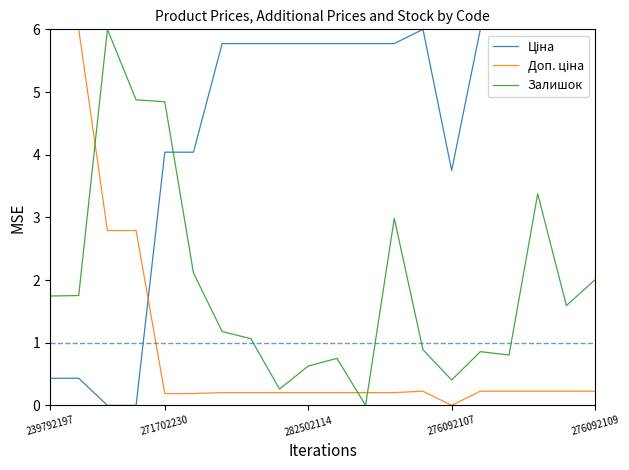

Does the chart display data point markers on the line(s)?

No